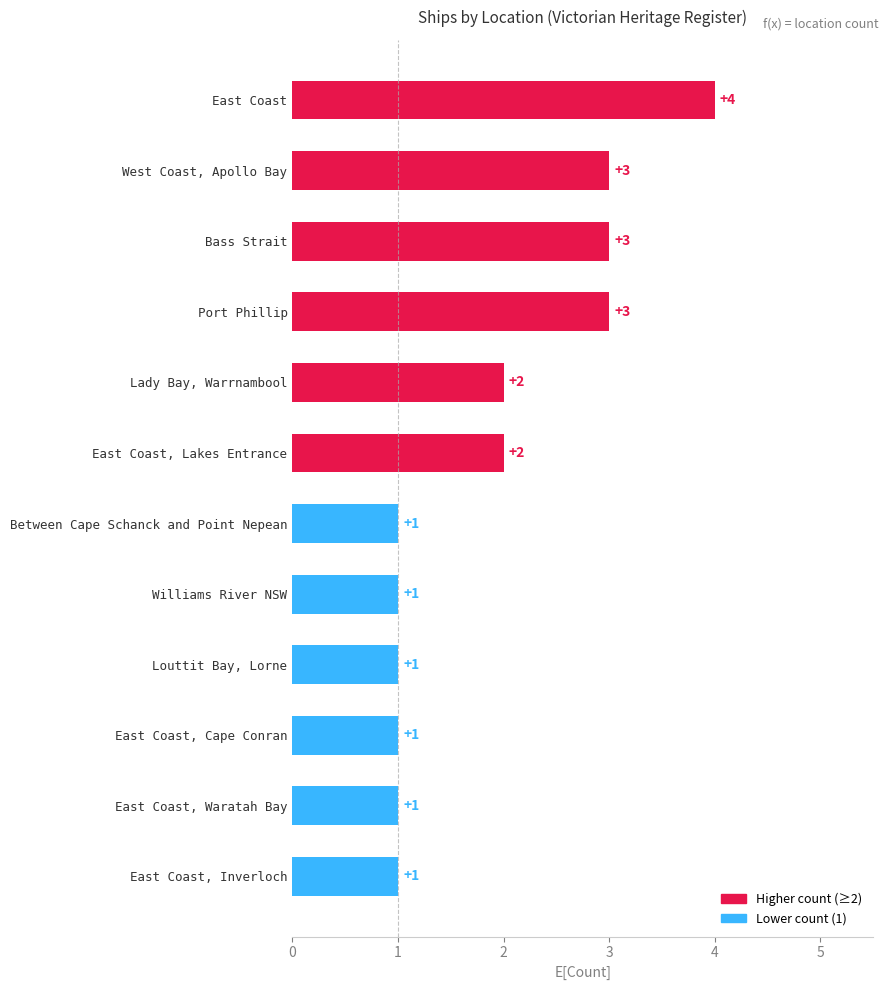

How many bars are there in total?

12